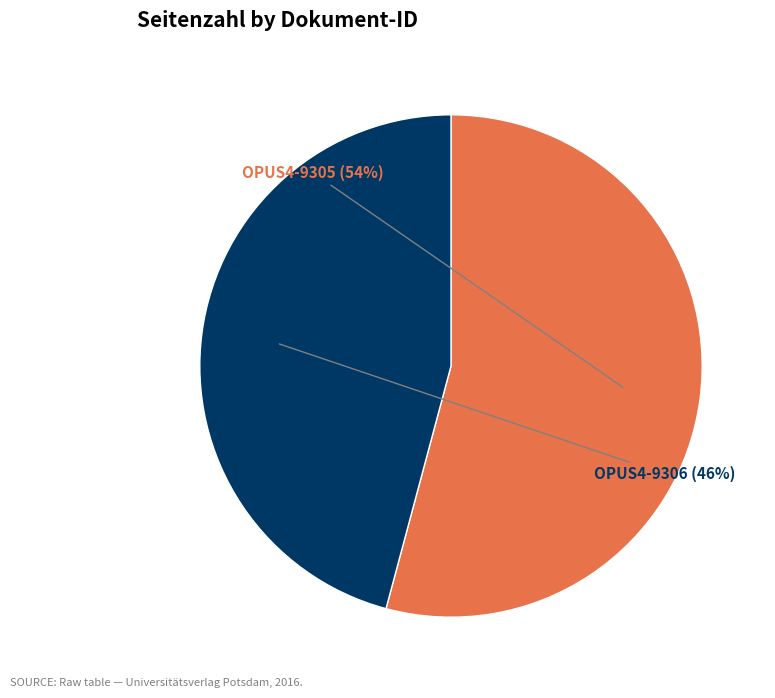

Is there a majority slice in this chart?

Yes